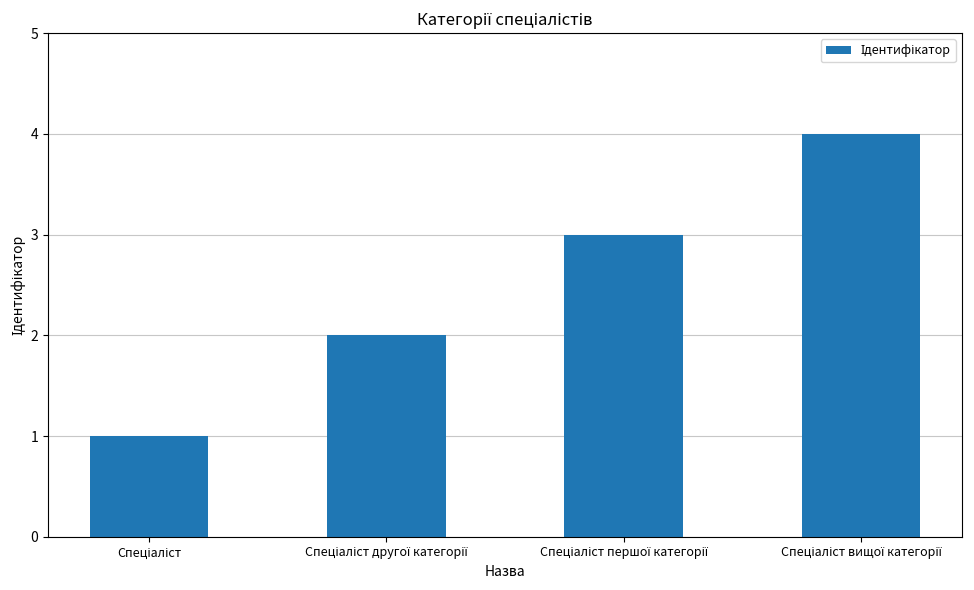

What is the sum of all values?

10